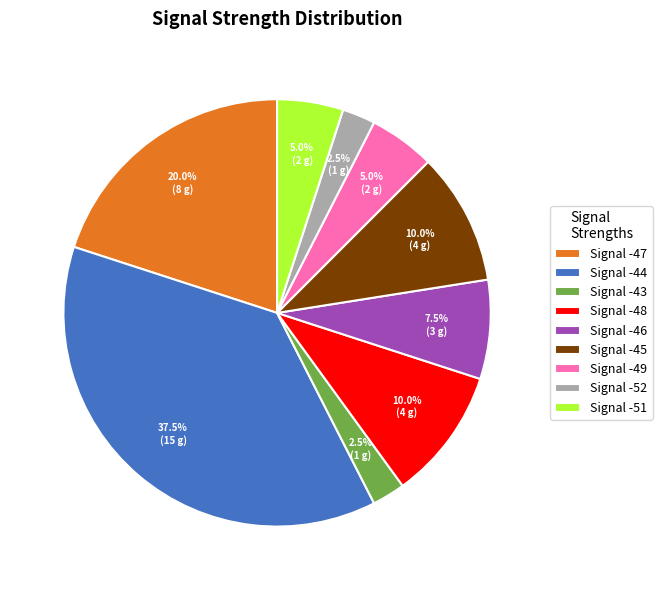

Is the sum of Signal -47 and Signal -48 greater than half?

No